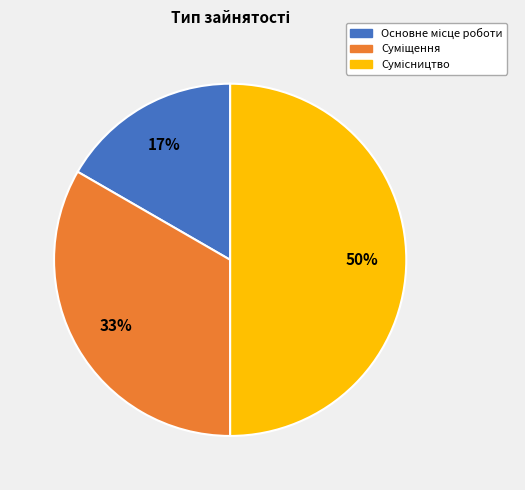

To the nearest percent, what is the difference between the largest and smallest slice percentages?

33%